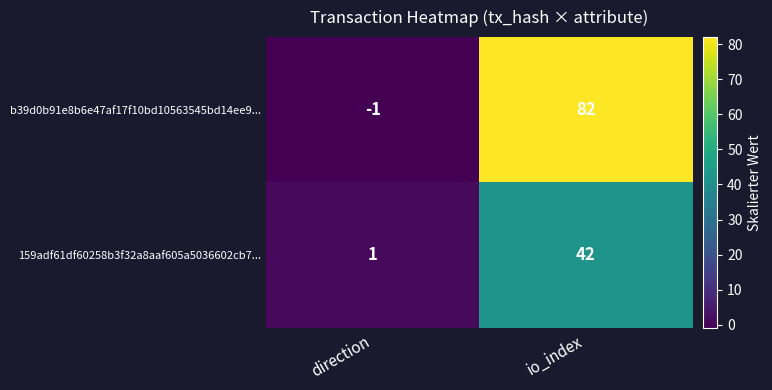

Which series has the largest total across all categories?

b39d0b91e8b6e47af17f10bd10563545bd14ee9...